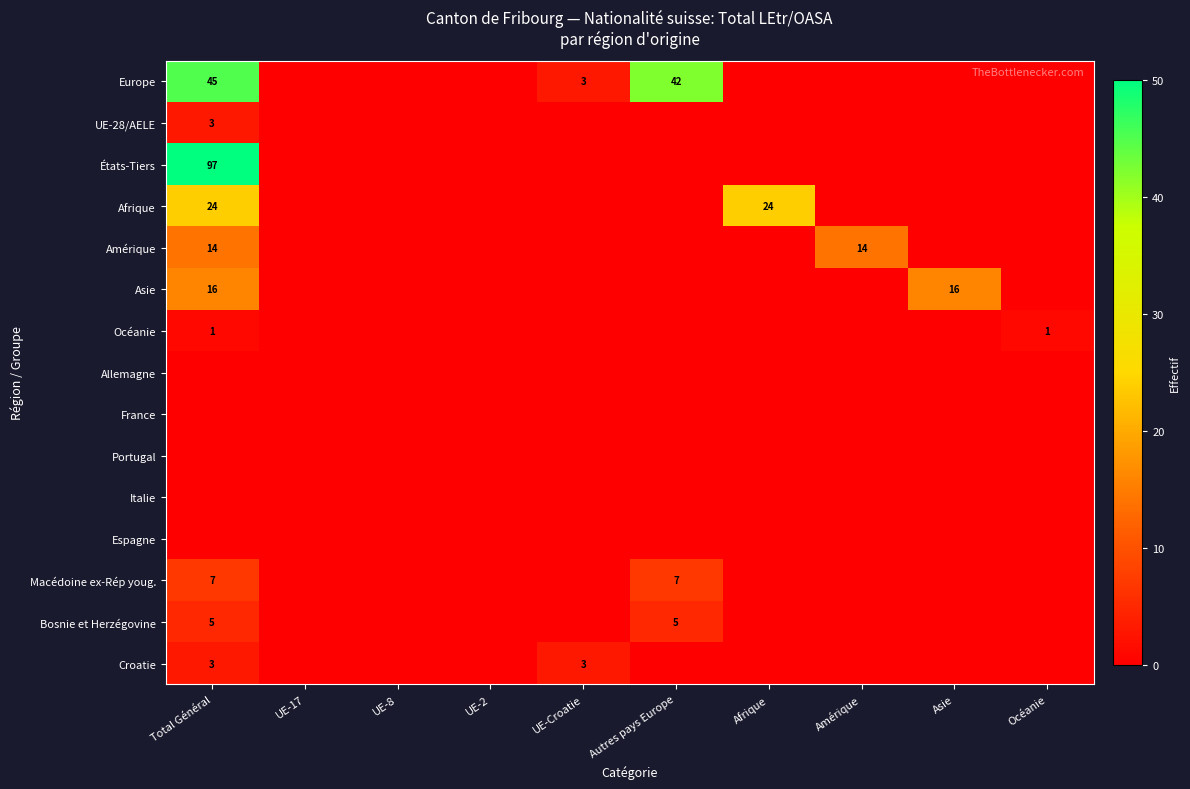

Which series changed the most between UE-Croatie and Autres pays Europe?

Europe